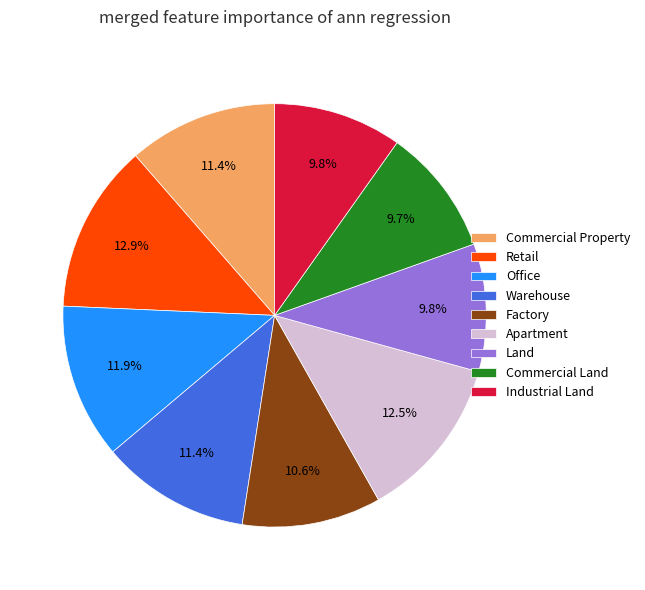

Does Industrial Land account for over 50% of the chart?

No